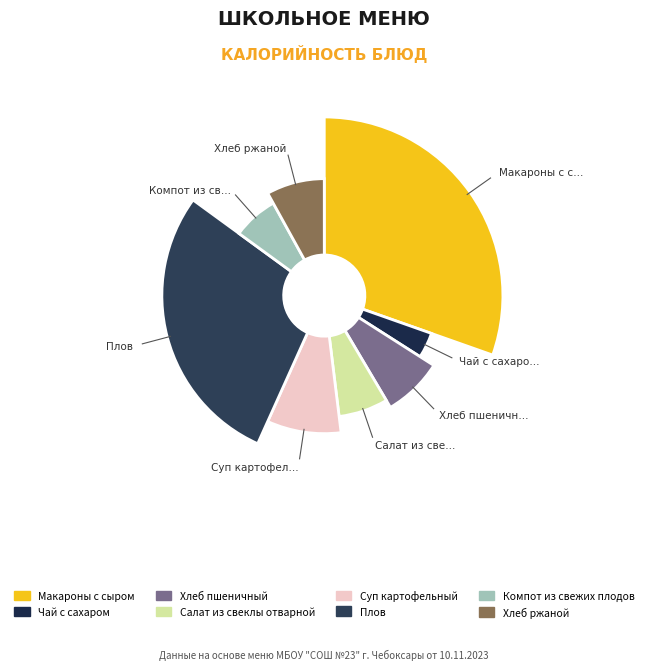

Is it true that Макароны с сыром is 30% of the pie?

True